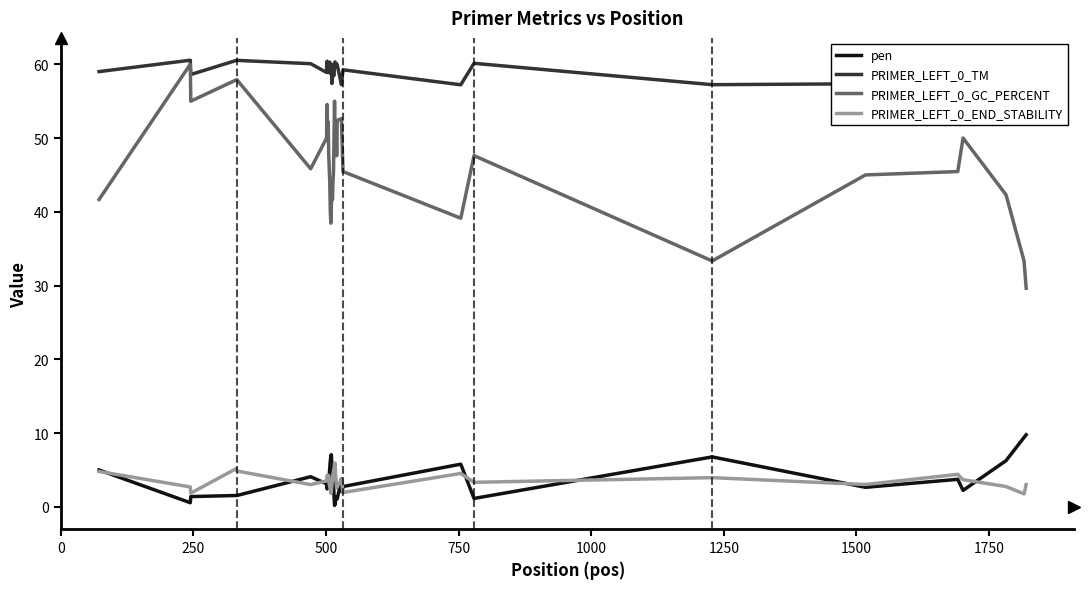

What is the maximum value shown in the chart?

60.6